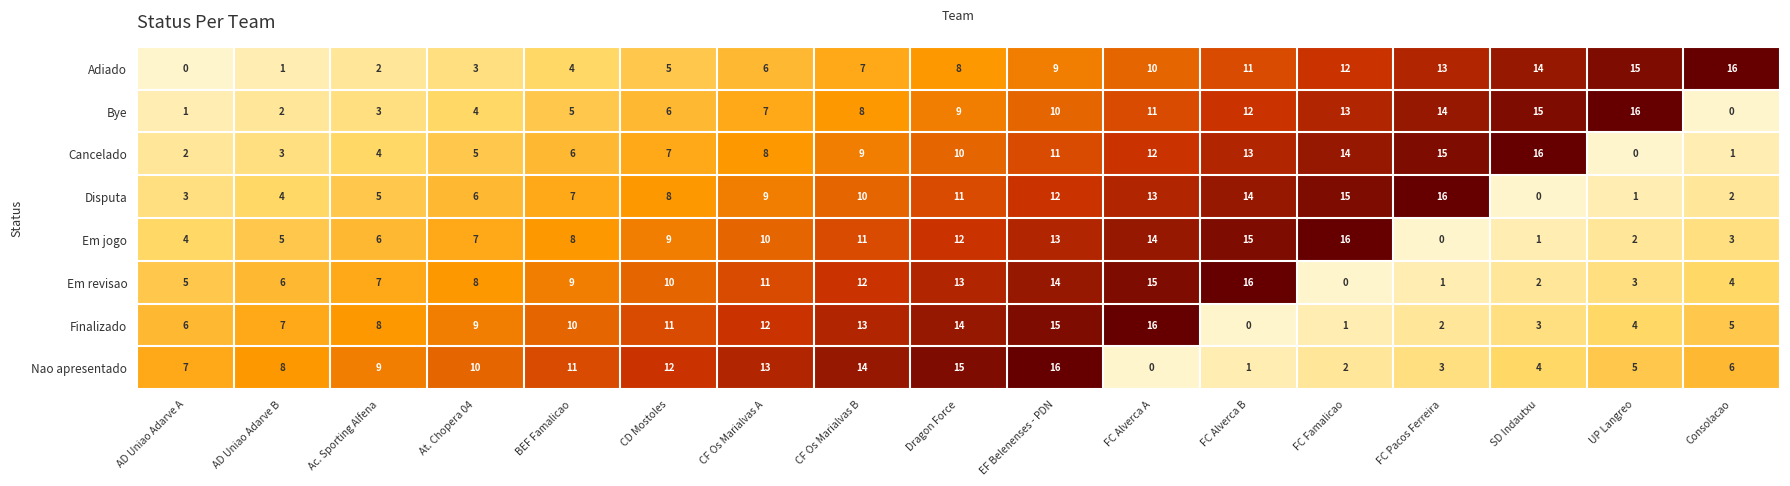

What is the sum of the Disputa values at FC Alverca A and At. Chopera 04?

19